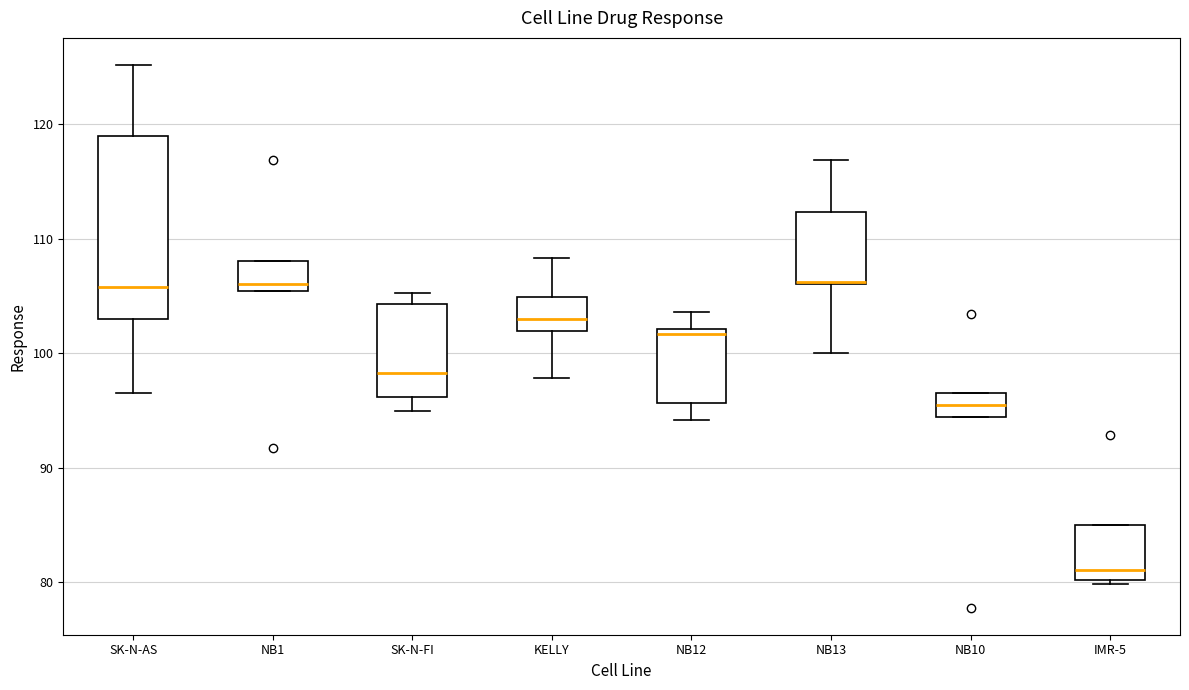

Where is the lower edge of the box for KELLY on the y-axis? The values are not printed on the chart, so give them approximately, as read against the axis.

102